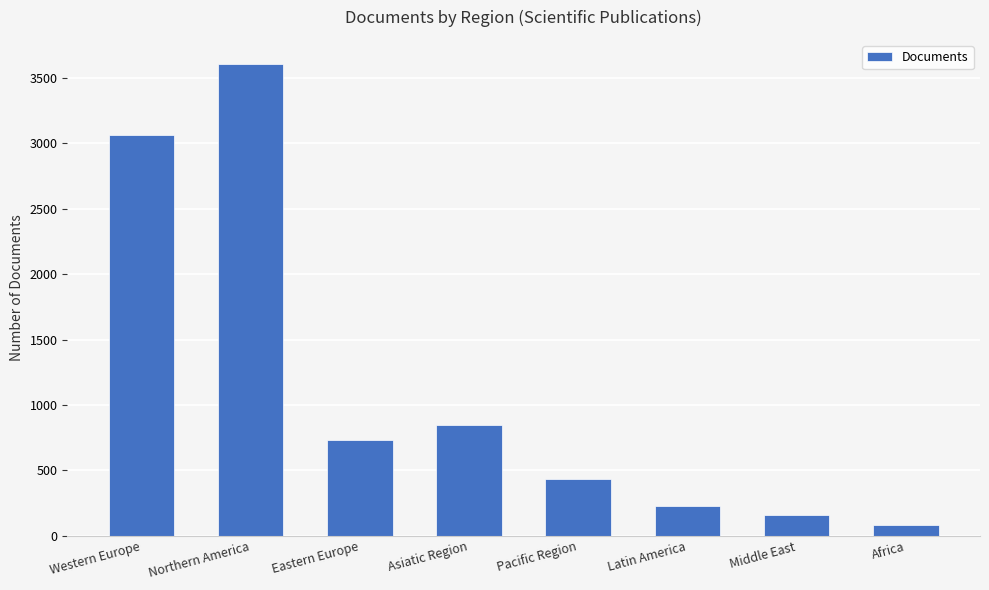

What is the label of the 8th bar from the right?

Western Europe